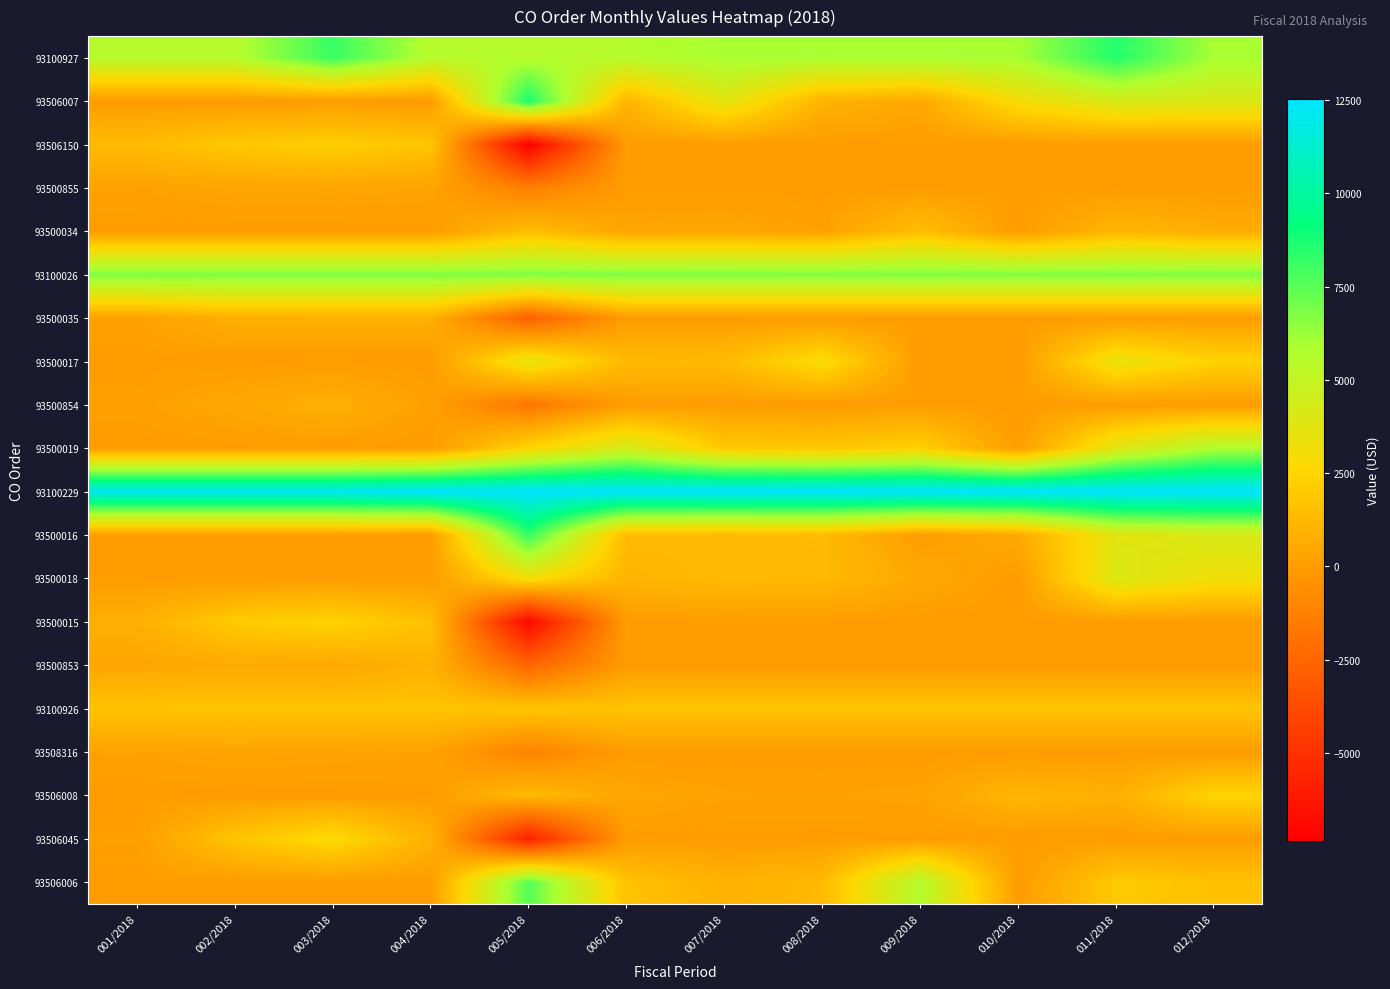

Reading left to right, extract all data points from this chart.

93100927: 001/2018=5559.9	002/2018=5559.9	003/2018=8145.7	004/2018=5559.9	005/2018=5559.9	006/2018=5559.9	007/2018=5977.0	008/2018=5977.0	009/2018=5977.0	010/2018=5977.0	011/2018=8562.7	012/2018=5977.0
93506007: 001/2018=0.0	002/2018=0.0	003/2018=0.0	004/2018=0.0	005/2018=8699.9	006/2018=1059.9	007/2018=3717.2	008/2018=1017.7	009/2018=569.3	010/2018=2993.7	011/2018=4191.1	012/2018=4098.2
93506150: 001/2018=1383.3	002/2018=1939.9	003/2018=2242.3	004/2018=1795.7	005/2018=-7361.3	006/2018=0.0	007/2018=0.0	008/2018=0.0	009/2018=0.0	010/2018=0.0	011/2018=0.0	012/2018=0.0
93500855: 001/2018=237.3	002/2018=367.7	003/2018=367.7	004/2018=322.2	005/2018=-1294.9	006/2018=0.0	007/2018=0.0	008/2018=0.0	009/2018=0.0	010/2018=0.0	011/2018=0.0	012/2018=0.0
93500034: 001/2018=0.0	002/2018=0.0	003/2018=0.0	004/2018=0.0	005/2018=1532.3	006/2018=363.5	007/2018=423.9	008/2018=217.8	009/2018=1529.6	010/2018=0.0	011/2018=1162.1	012/2018=715.5
93100026: 001/2018=6778.0	002/2018=6778.0	003/2018=6778.0	004/2018=6778.0	005/2018=6778.0	006/2018=6778.0	007/2018=6778.0	008/2018=6778.0	009/2018=6778.0	010/2018=6778.0	011/2018=6778.0	012/2018=6778.0
93500035: 001/2018=233.4	002/2018=825.0	003/2018=856.7	004/2018=845.6	005/2018=-2760.7	006/2018=0.0	007/2018=0.0	008/2018=0.0	009/2018=0.0	010/2018=0.0	011/2018=0.0	012/2018=0.0
93500017: 001/2018=0.0	002/2018=0.0	003/2018=0.0	004/2018=0.0	005/2018=3608.4	006/2018=1310.0	007/2018=1377.1	008/2018=2928.8	009/2018=0.0	010/2018=0.0	011/2018=3468.7	012/2018=2381.8
93500854: 001/2018=153.1	002/2018=499.0	003/2018=866.6	004/2018=158.4	005/2018=-1677.1	006/2018=0.0	007/2018=0.0	008/2018=0.0	009/2018=0.0	010/2018=0.0	011/2018=0.0	012/2018=0.0
93500019: 001/2018=0.0	002/2018=0.0	003/2018=0.0	004/2018=0.0	005/2018=2517.2	006/2018=4317.3	007/2018=2016.2	008/2018=1850.5	009/2018=2341.8	010/2018=0.0	011/2018=3848.7	012/2018=5762.6
93100229: 001/2018=12164.0	002/2018=12164.0	003/2018=12164.0	004/2018=12528.9	005/2018=12528.9	006/2018=12528.9	007/2018=12528.9	008/2018=12528.9	009/2018=12528.9	010/2018=12528.9	011/2018=12528.9	012/2018=12528.9
93500016: 001/2018=0.0	002/2018=0.0	003/2018=0.0	004/2018=0.0	005/2018=8213.0	006/2018=1349.4	007/2018=1271.1	008/2018=1360.4	009/2018=58.9	010/2018=580.6	011/2018=3728.7	012/2018=4134.2
93500018: 001/2018=0.0	002/2018=0.0	003/2018=0.0	004/2018=0.0	005/2018=3054.6	006/2018=1113.1	007/2018=1346.0	008/2018=1311.5	009/2018=524.8	010/2018=0.0	011/2018=4034.2	012/2018=3169.5
93500015: 001/2018=847.7	002/2018=2079.6	003/2018=2429.7	004/2018=1584.0	005/2018=-6940.9	006/2018=0.0	007/2018=0.0	008/2018=0.0	009/2018=0.0	010/2018=0.0	011/2018=0.0	012/2018=0.0
93500853: 001/2018=421.1	002/2018=584.6	003/2018=495.1	004/2018=1000.7	005/2018=-2501.5	006/2018=0.0	007/2018=0.0	008/2018=0.0	009/2018=0.0	010/2018=0.0	011/2018=0.0	012/2018=0.0
93100926: 001/2018=1750.0	002/2018=1750.0	003/2018=1750.0	004/2018=1750.0	005/2018=1750.0	006/2018=1750.0	007/2018=1750.0	008/2018=1750.0	009/2018=1750.0	010/2018=1750.0	011/2018=1750.0	012/2018=1750.0
93508316: 001/2018=245.7	002/2018=341.1	003/2018=288.9	004/2018=254.4	005/2018=-1130.2	006/2018=0.0	007/2018=0.0	008/2018=0.0	009/2018=0.0	010/2018=0.0	011/2018=0.0	012/2018=0.0
93506008: 001/2018=0.0	002/2018=0.0	003/2018=0.0	004/2018=0.0	005/2018=1375.9	006/2018=414.9	007/2018=245.7	008/2018=225.5	009/2018=274.4	010/2018=1136.6	011/2018=863.0	012/2018=2498.3
93506045: 001/2018=114.6	002/2018=1799.5	003/2018=2821.0	004/2018=986.0	005/2018=-5721.1	006/2018=0.0	007/2018=0.0	008/2018=0.0	009/2018=0.0	010/2018=0.0	011/2018=0.0	012/2018=0.0
93506006: 001/2018=0.0	002/2018=0.0	003/2018=0.0	004/2018=0.0	005/2018=7578.4	006/2018=1683.7	007/2018=950.0	008/2018=1299.2	009/2018=5644.0	010/2018=0.0	011/2018=1996.0	012/2018=1674.6